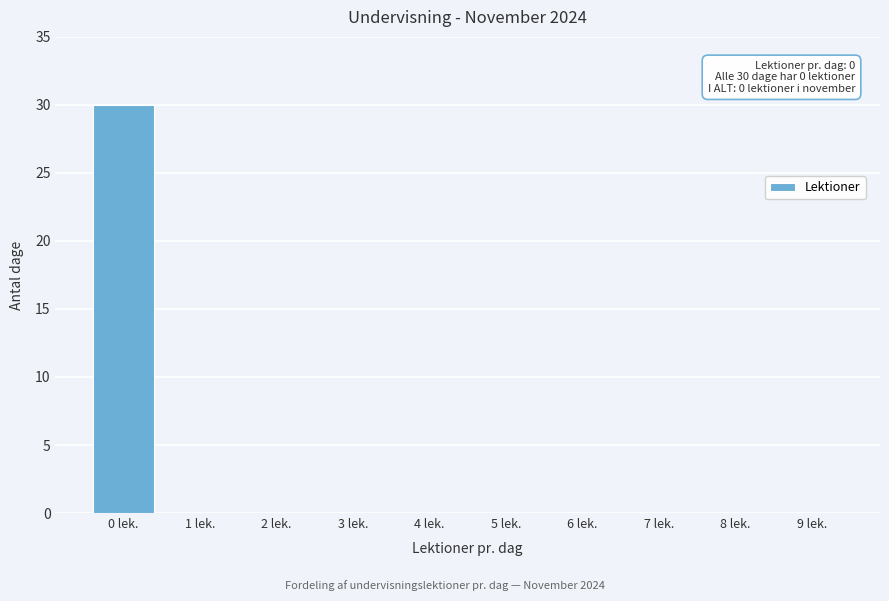

Reading right to left, transcribe all the data shown in this chart.

9 lek.=0	8 lek.=0	7 lek.=0	6 lek.=0	5 lek.=0	4 lek.=0	3 lek.=0	2 lek.=0	1 lek.=0	0 lek.=30